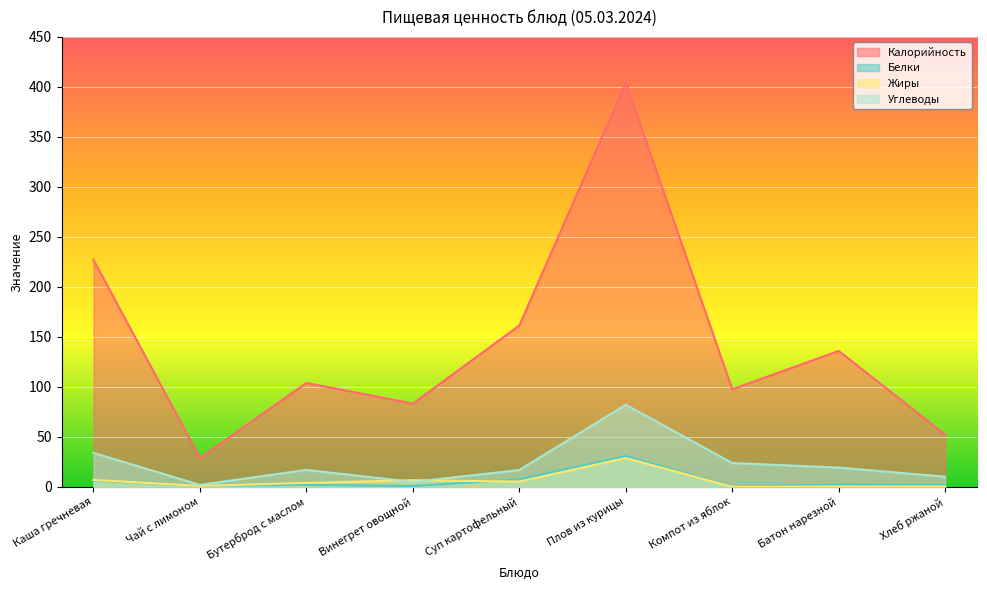

Reading left to right, transcribe all the data shown in this chart.

Калорийность: Каша гречневая=227.2	Чай с лимоном=29.0	Бутерброд с маслом=104.0	Винегрет овощной=83.2	Суп картофельный=161.4	Плов из курицы=404.0	Компот из яблок=97.6	Батон нарезной=136.0	Хлеб ржаной=52.2
Белки: Каша гречневая=6.4	Чай с лимоном=1.0	Бутерброд с маслом=2.0	Винегрет овощной=0.8	Суп картофельный=7.5	Плов из курицы=30.9	Компот из яблок=0.2	Батон нарезной=2.2	Хлеб ржаной=2.0
Жиры: Каша гречневая=7.0	Чай с лимоном=1.0	Бутерброд с маслом=4.0	Винегрет овощной=6.7	Суп картофельный=5.3	Плов из курицы=28.9	Компот из яблок=0.0	Батон нарезной=0.4	Хлеб ржаной=0.4
Углеводы: Каша гречневая=34.0	Чай с лимоном=2.0	Бутерброд с маслом=17.0	Винегрет овощной=5.0	Суп картофельный=16.9	Плов из курицы=82.2	Компот из яблок=23.9	Батон нарезной=19.3	Хлеб ржаной=10.2